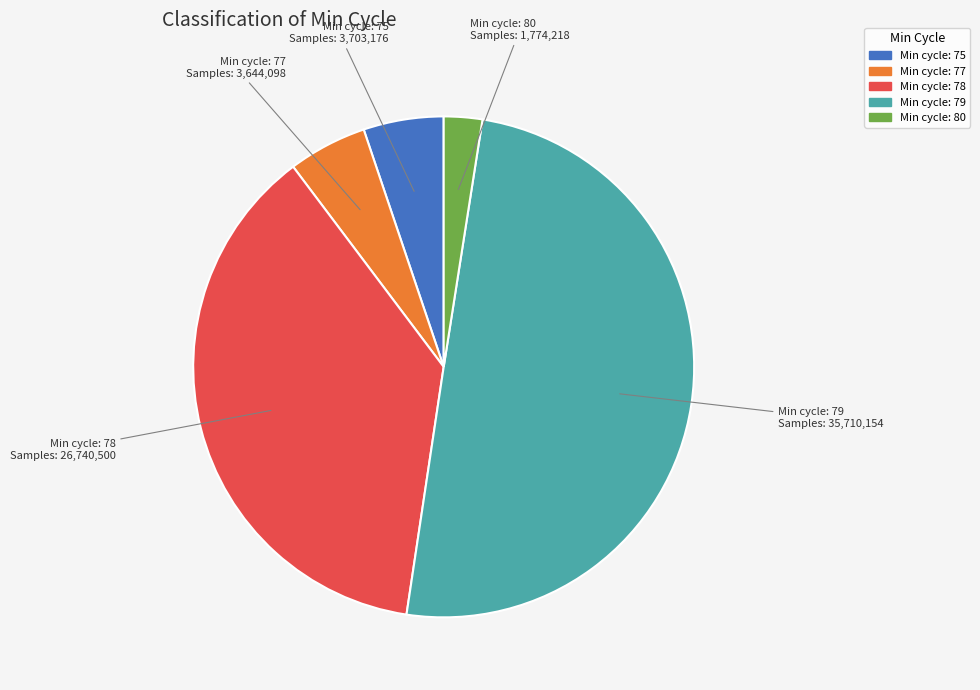

Combined, do Min cycle: 78 and Min cycle: 79 account for over 50%?

Yes